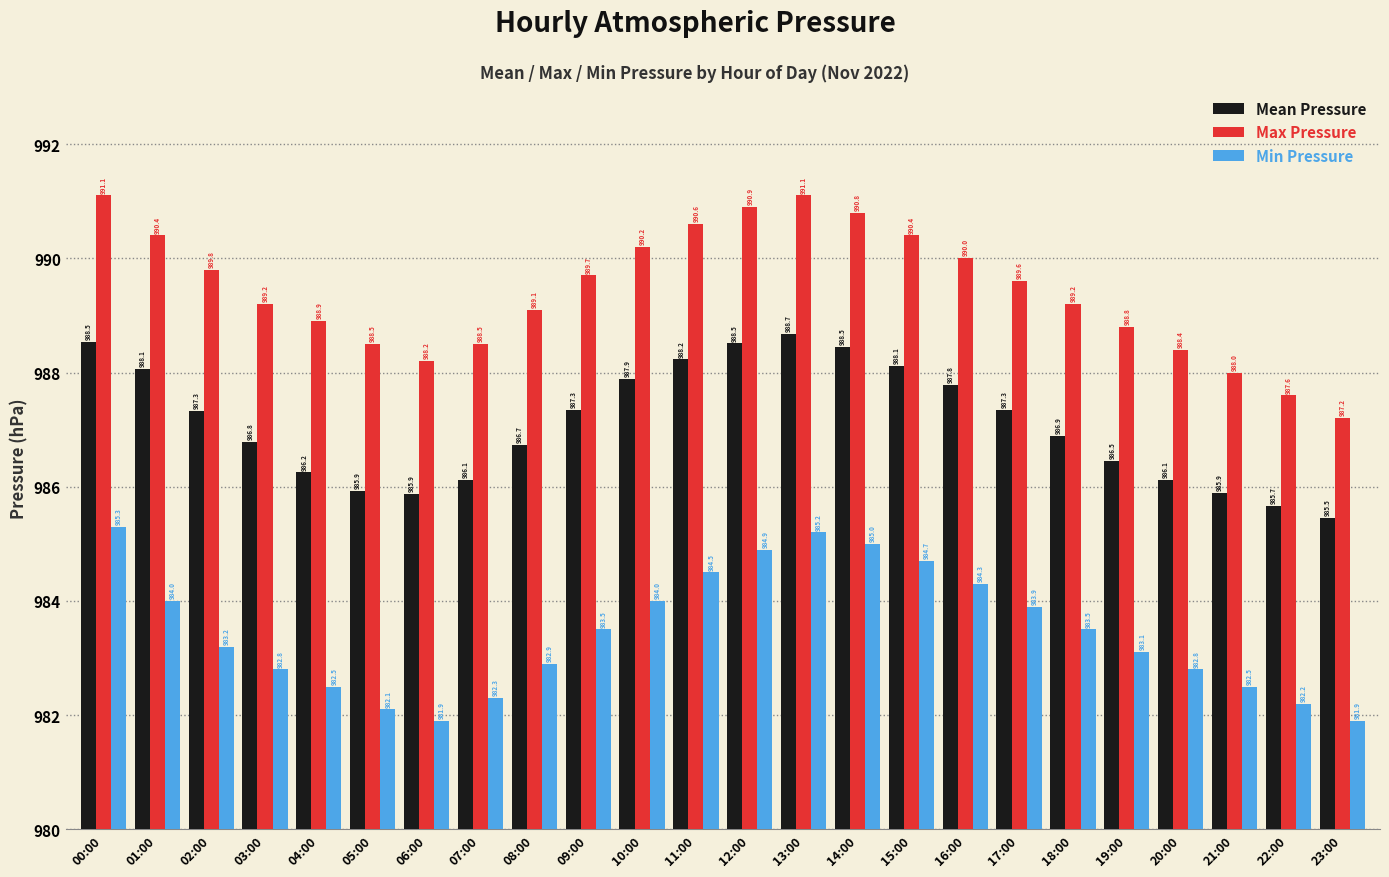

What is the smallest value displayed?

981.9